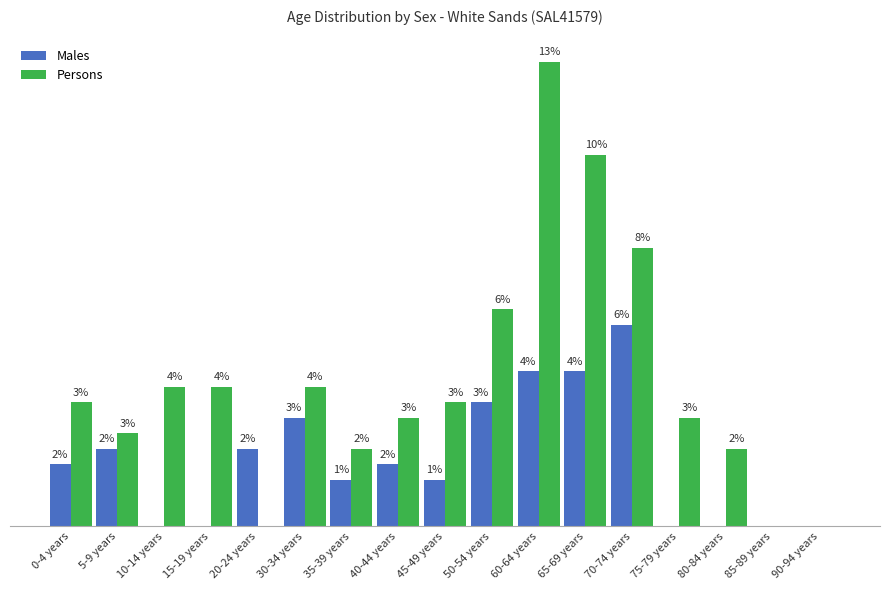

Between 10-14 years and 35-39 years, which series saw the biggest shift?

Persons